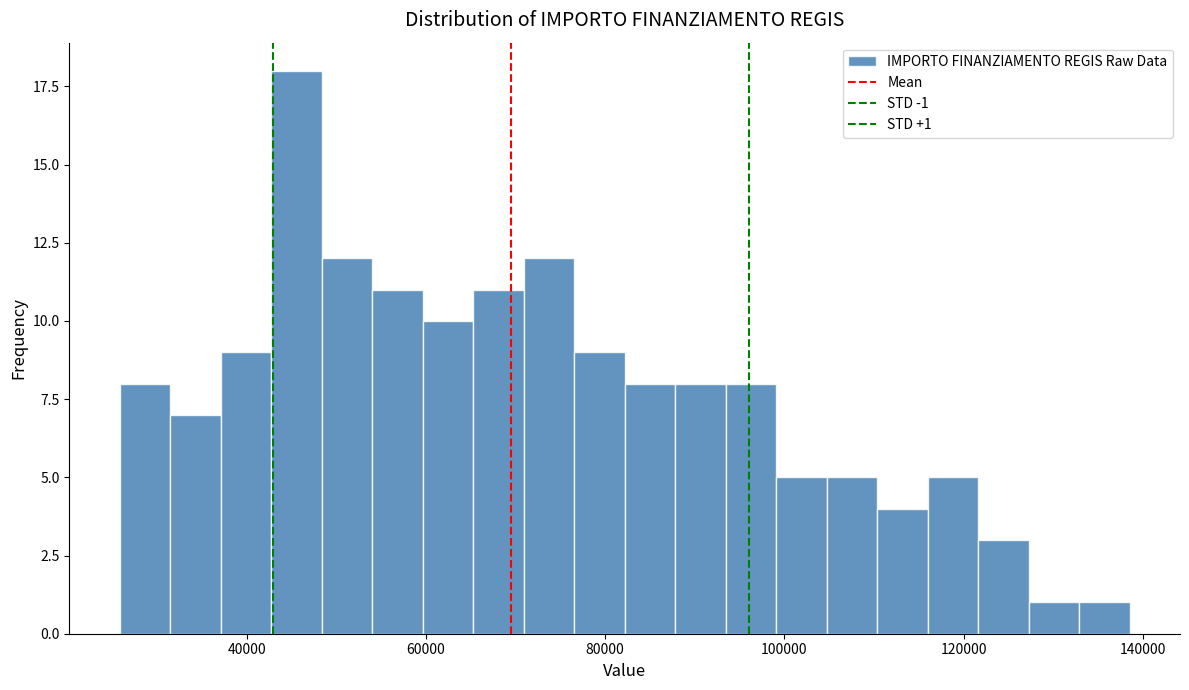

Read against the x-axis, roughly where is the centre of the tallest bar?

46000